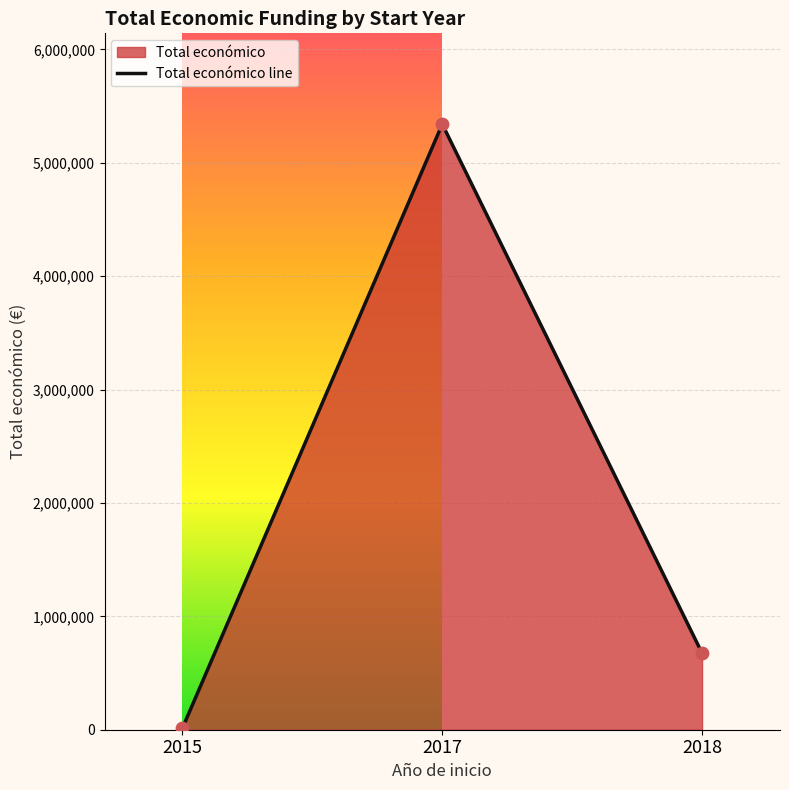

What is the change in value from 2015 to 2018?

+660429